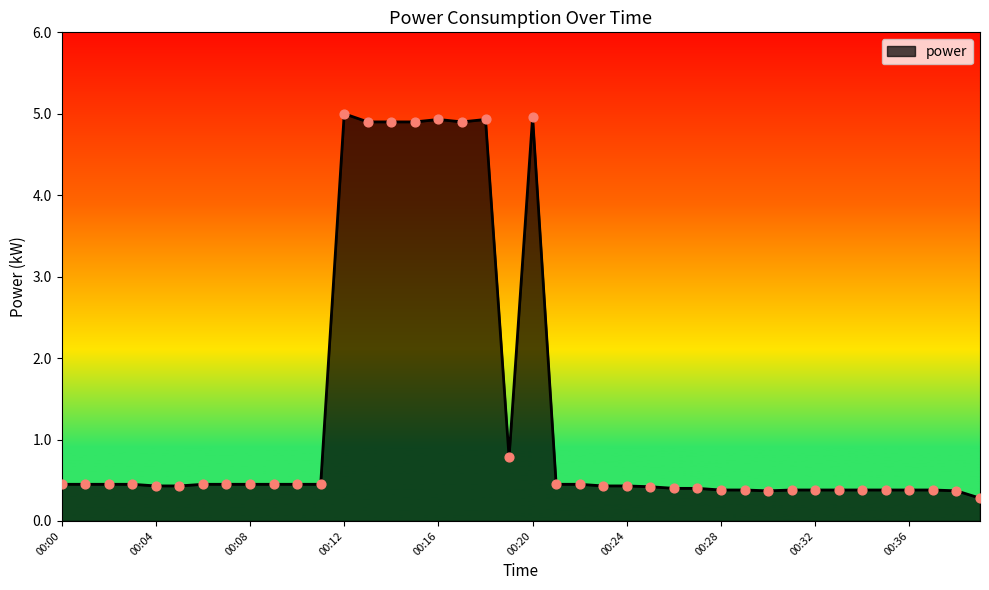

What is the minimum value shown in the chart?

0.3